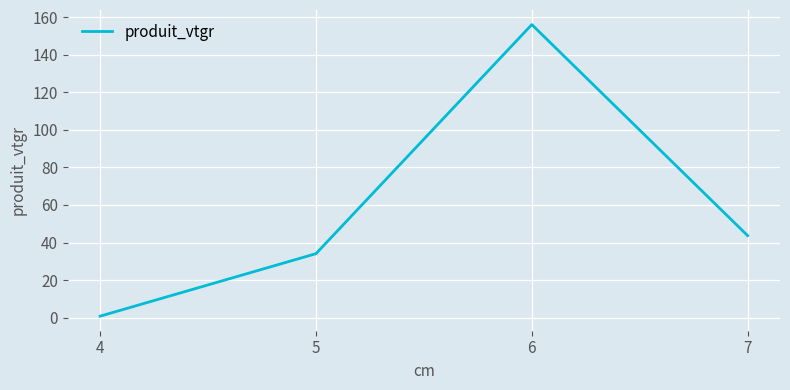

Reading left to right, what are all the values shown in this chart?

0.8	34.1	156.0	43.7